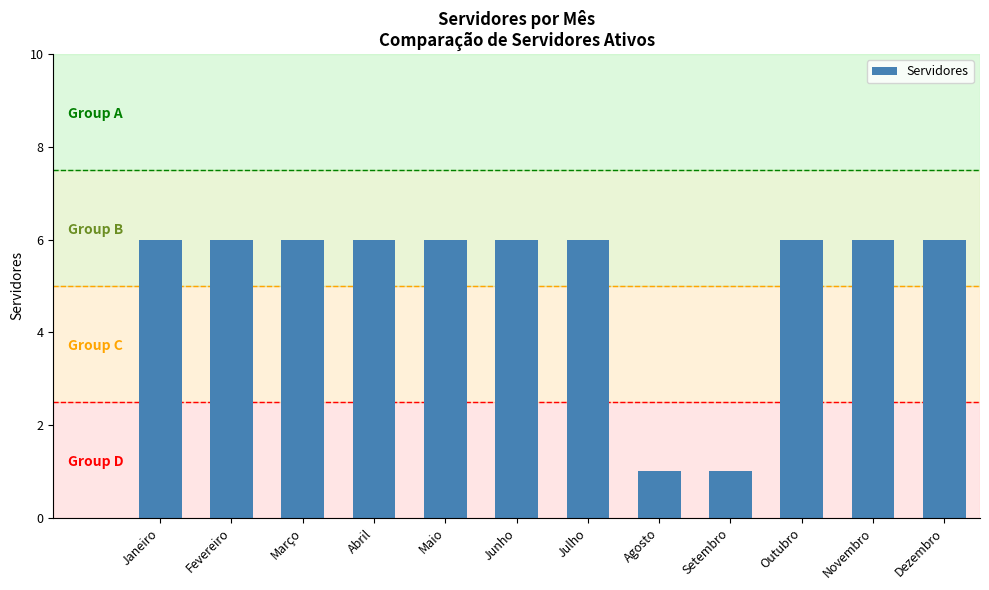

What value does the data have at Novembro?

6